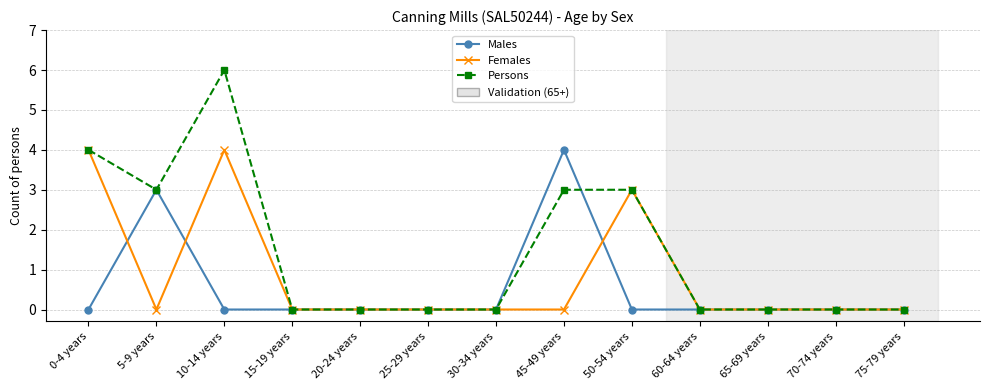

Which series has the widest spread of values?

Persons